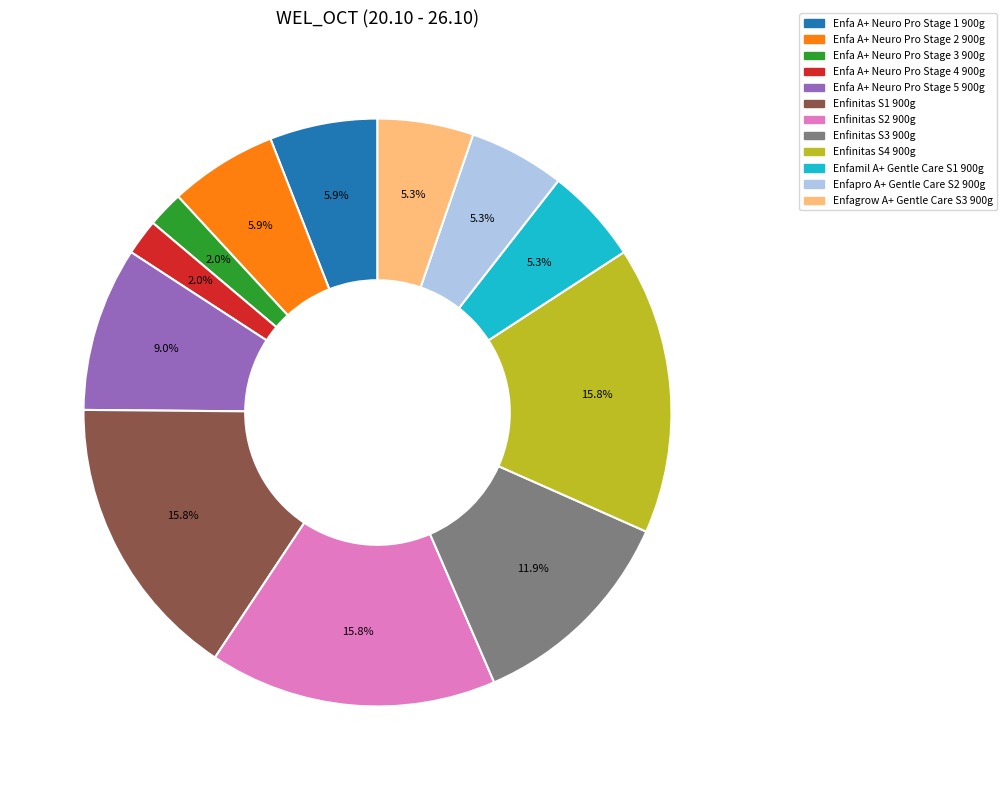

Does Enfa A+ Neuro Pro Stage 1 900g account for over 50% of the chart?

No